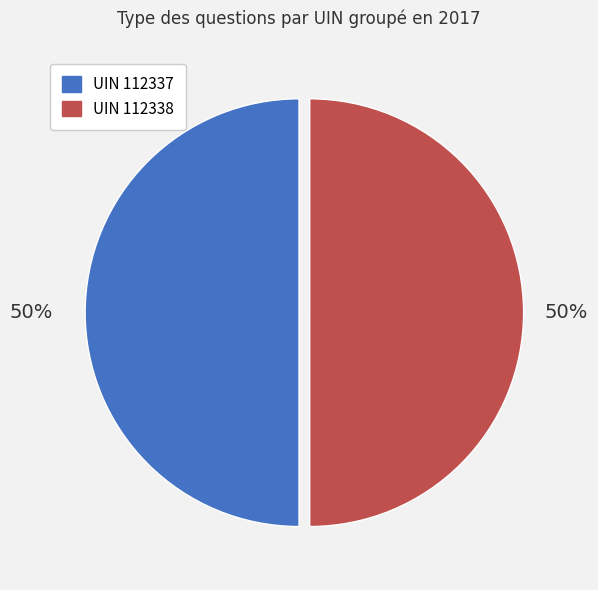

To the nearest percent, what is the average slice percentage?

50%